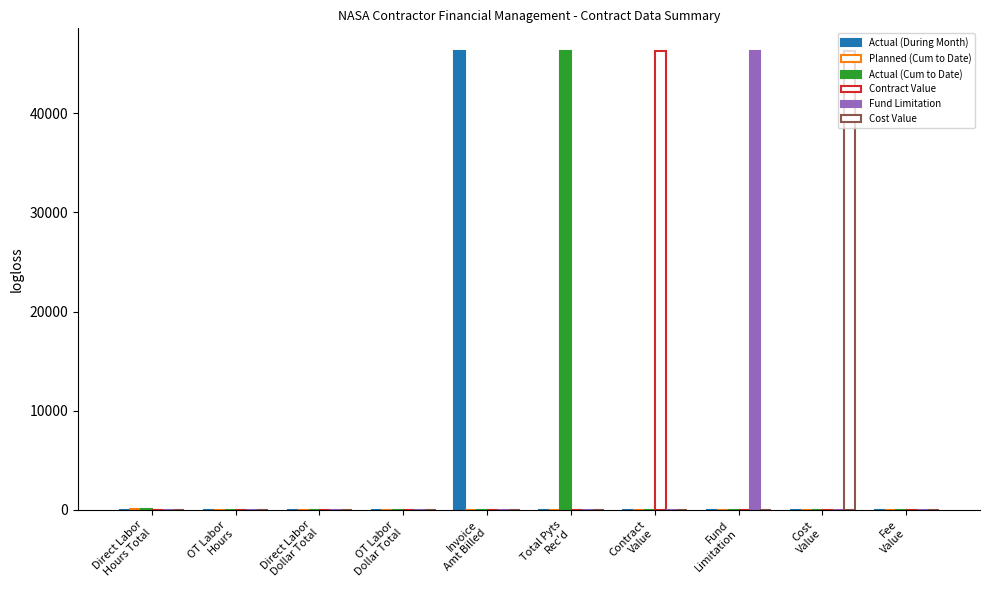

What is the sum of all Planned (Cum to Date) values?

80.0